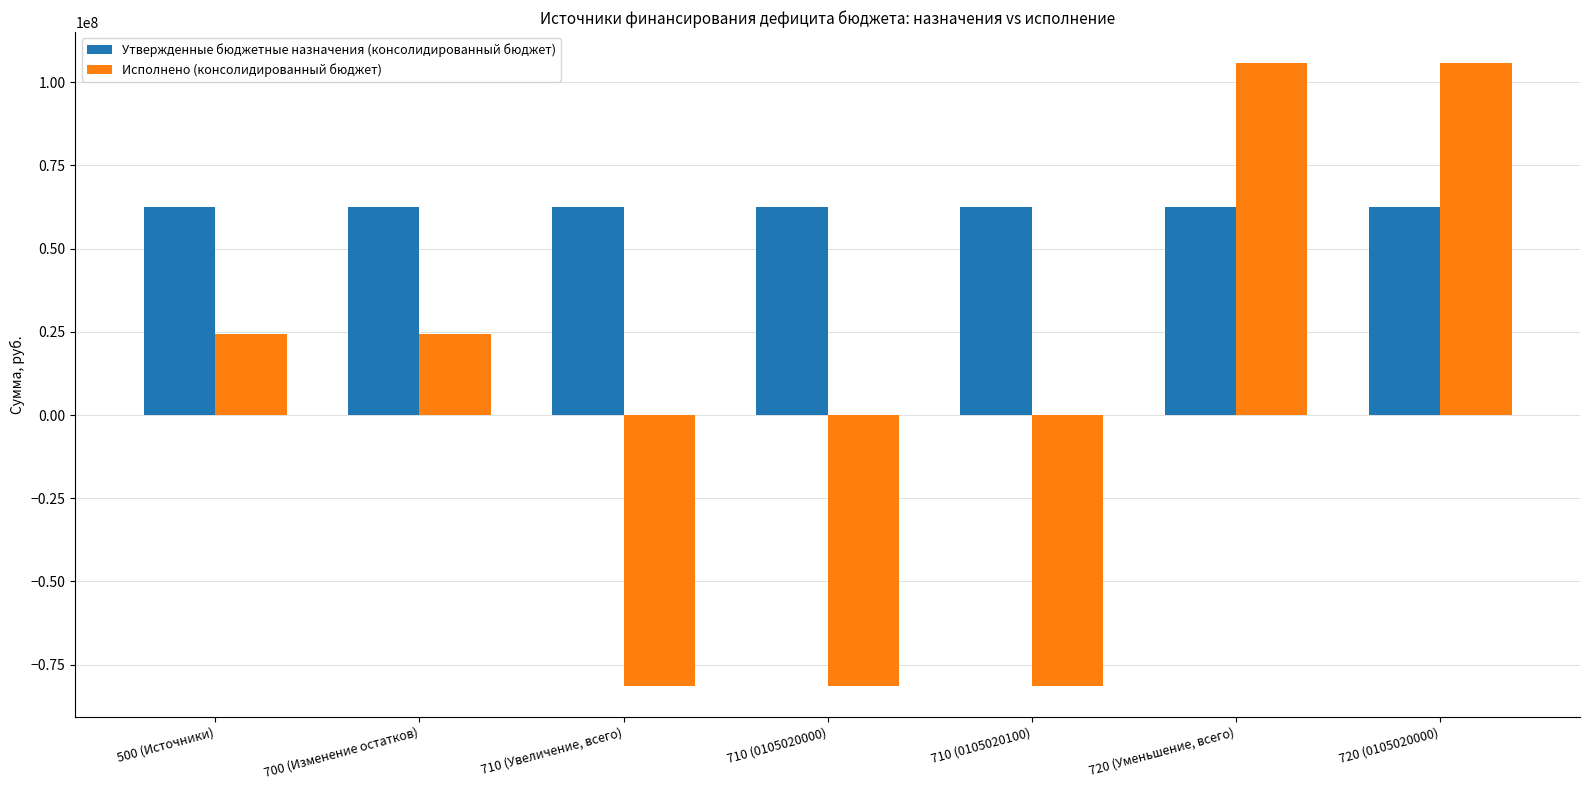

How many distinct data groups are displayed?

2